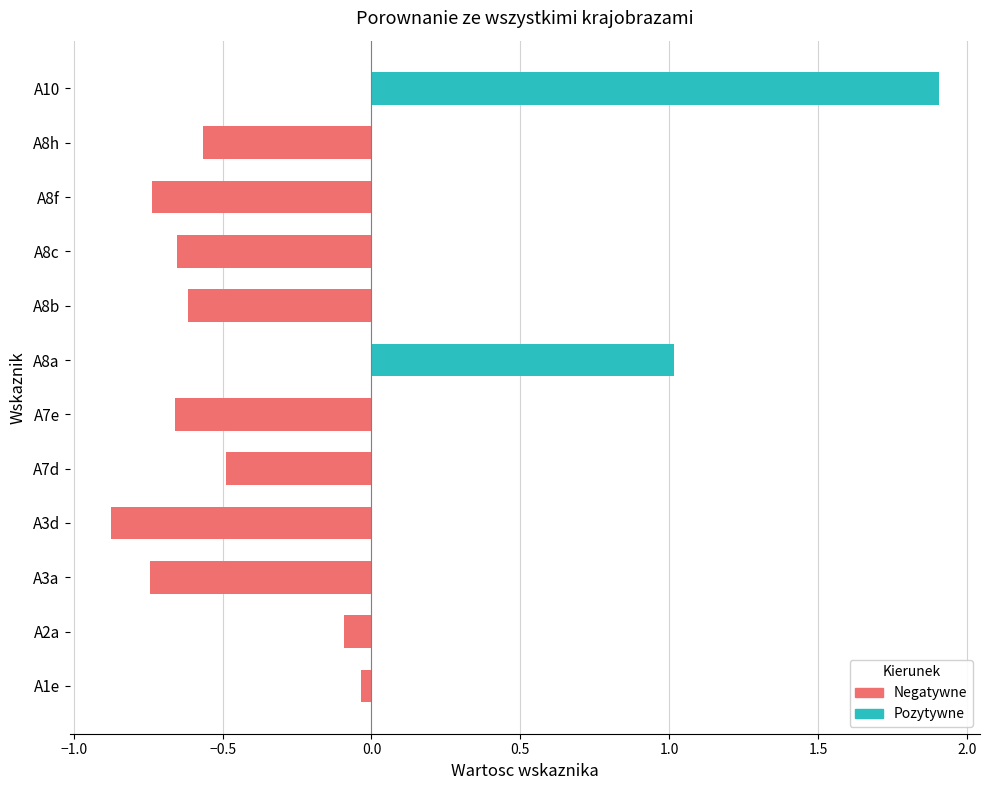

What is the greatest value displayed?

1.9